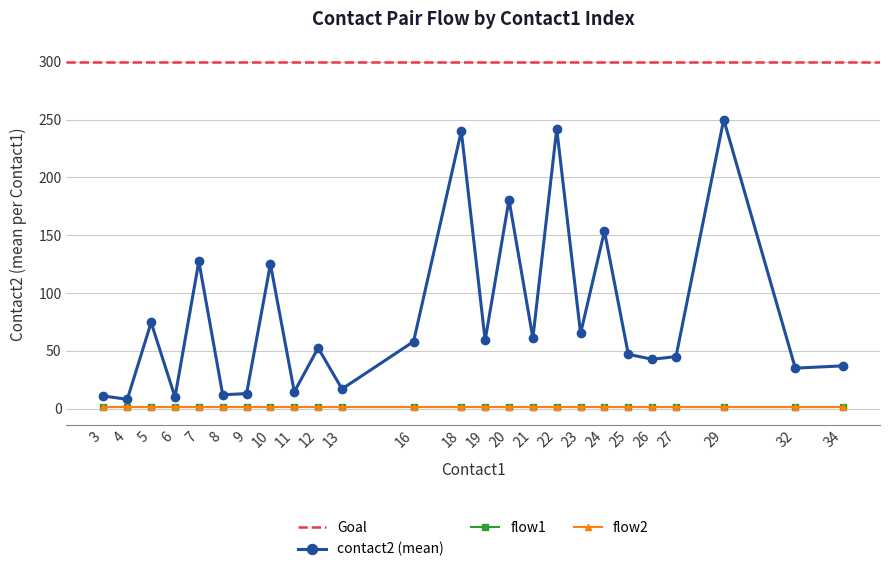

The flow1 series shows 1.0 at 10. True or false?

True